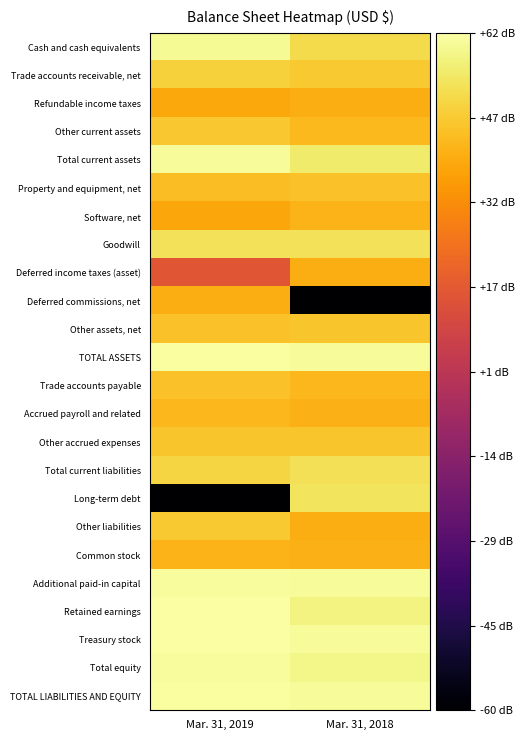

At which category does the chart reach its minimum across all series?

Mar. 31, 2018